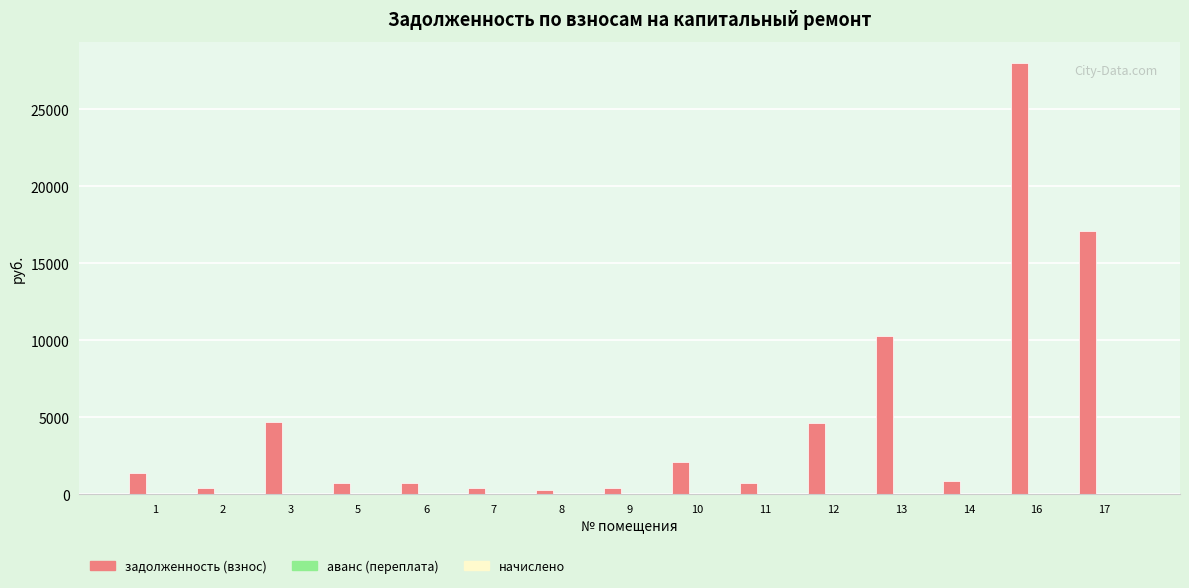

What is the sum of all values?

72736.9